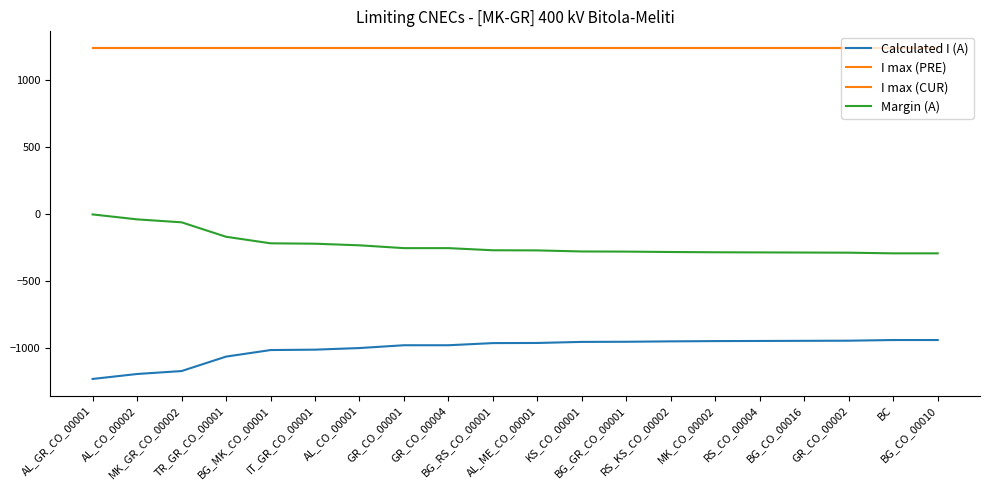

Which category has the lowest value in the Margin (A) series?

BC